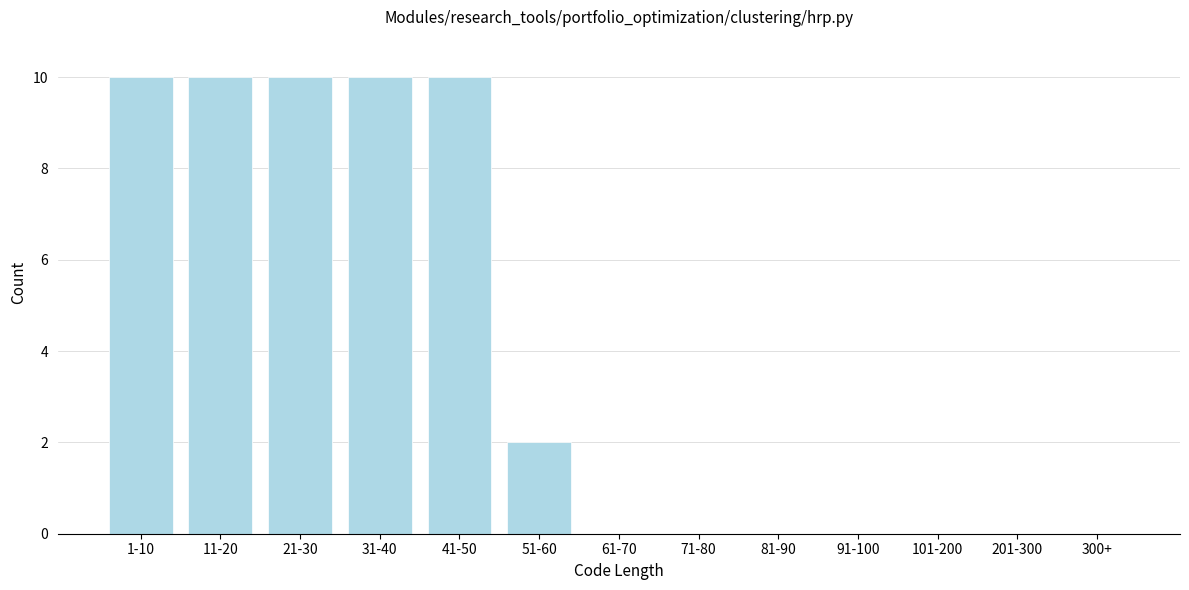

Reading right to left, list all the values displayed in this chart.

300+=0	201-300=0	101-200=0	91-100=0	81-90=0	71-80=0	61-70=0	51-60=2	41-50=10	31-40=10	21-30=10	11-20=10	1-10=10